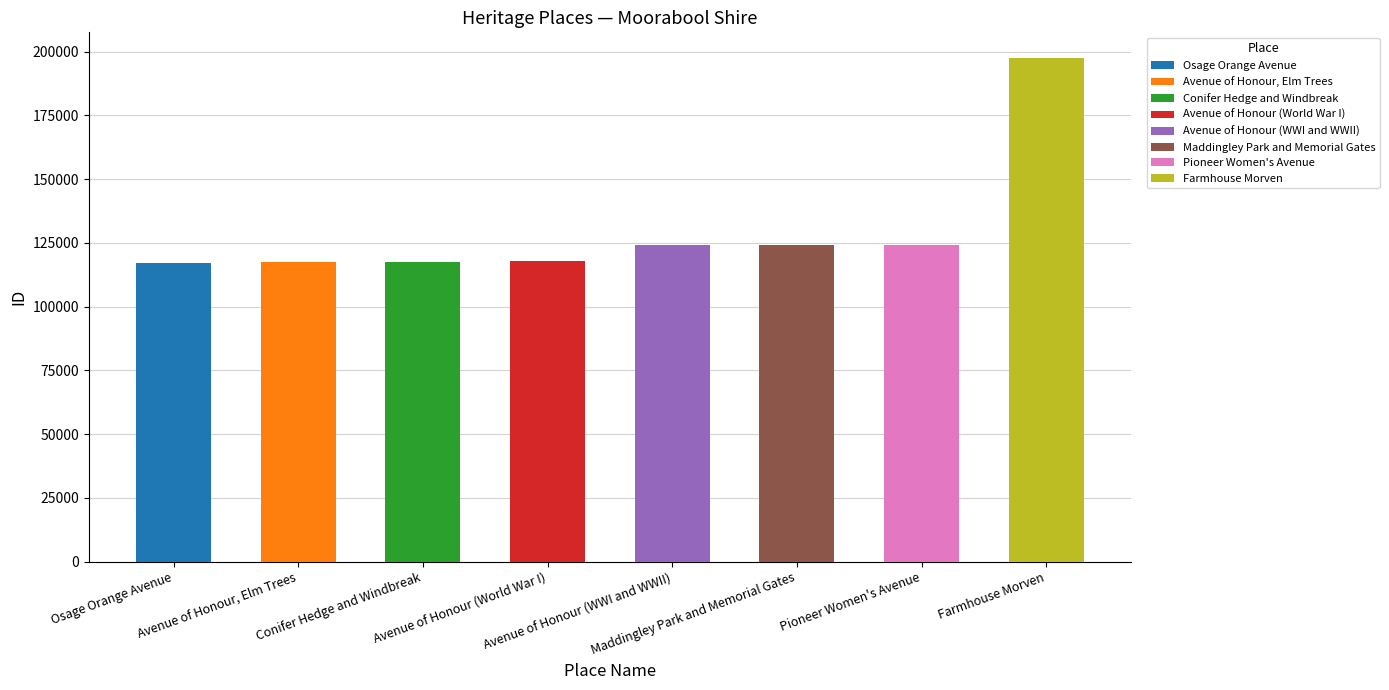

Reading right to left, transcribe all the data shown in this chart.

Farmhouse Morven=197645	Pioneer Women's Avenue=124325	Maddingley Park and Memorial Gates=124324	Avenue of Honour (WWI and WWII)=124291	Avenue of Honour (World War I)=118037	Conifer Hedge and Windbreak=117383	Avenue of Honour, Elm Trees=117381	Osage Orange Avenue=117041